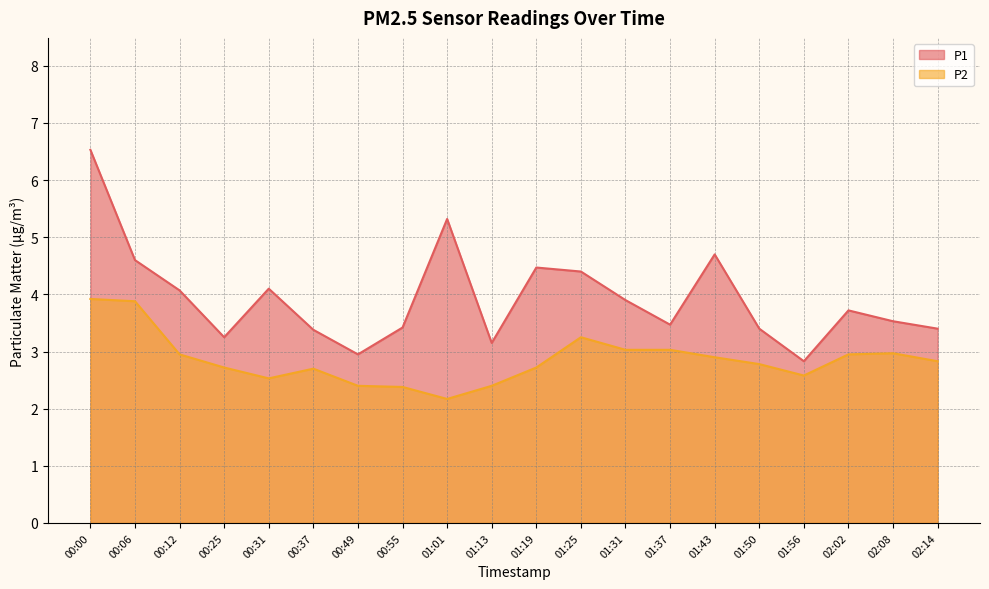

At 01:01, list the series in order from smallest to largest.

P2, P1